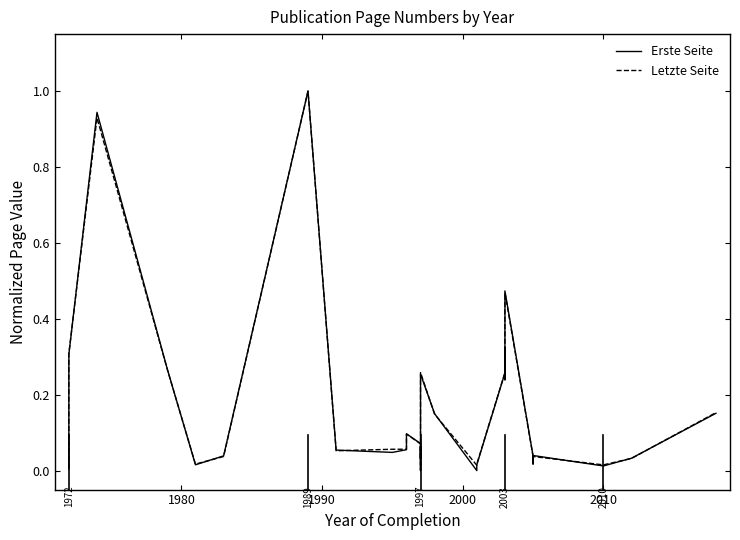

Reading left to right, extract all data points from this chart.

Erste Seite: 0.0	0.3	0.9	0.3	0.0	0.0	1.0	0.1	0.0	0.1	0.1	0.1	0.0	0.0	0.1	0.0	0.3	0.1	0.0	0.0	0.3	0.3	0.2	0.5	0.0	0.0	0.0	0.0	0.0	0.2
Letzte Seite: 0.0	0.3	0.9	0.3	0.0	0.0	1.0	0.1	0.1	0.1	0.1	0.1	0.0	0.0	0.1	0.0	0.3	0.1	0.0	0.0	0.3	0.3	0.2	0.5	0.0	0.0	0.0	0.0	0.0	0.2